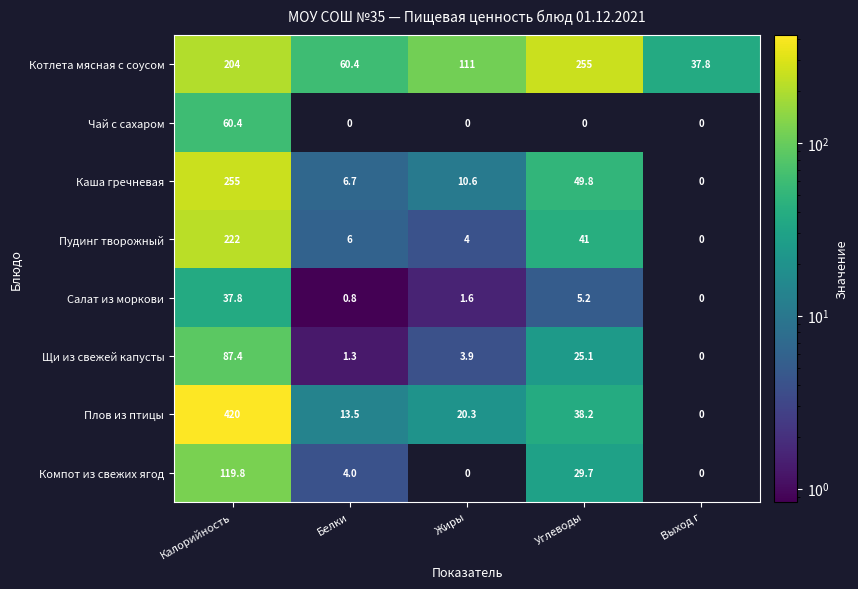

At how many categories does at least one series exceed 45?

4